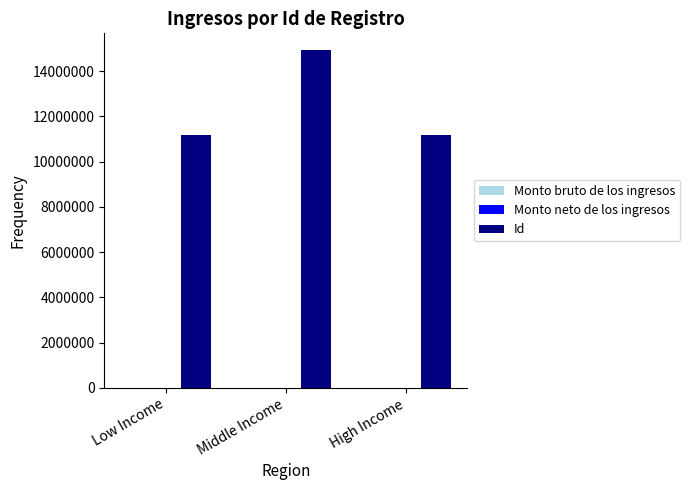

What is the change in value from Low Income to Middle Income?

+3732973